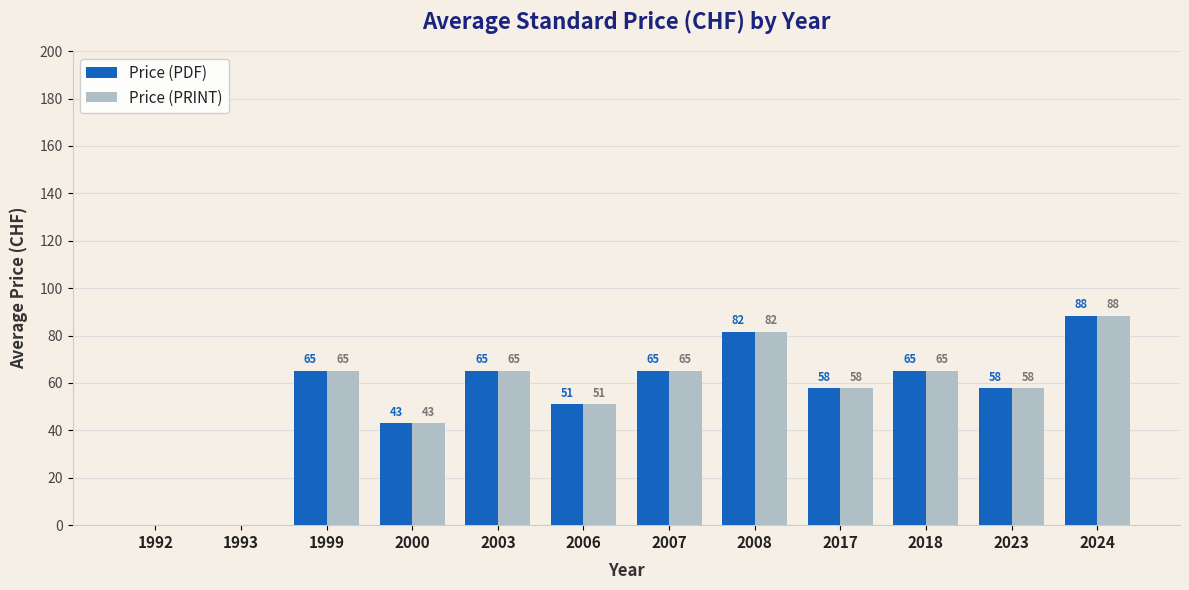

Is the value of Price (PDF) at 2024 greater than the value of Price (PRINT) at 2008?

Yes